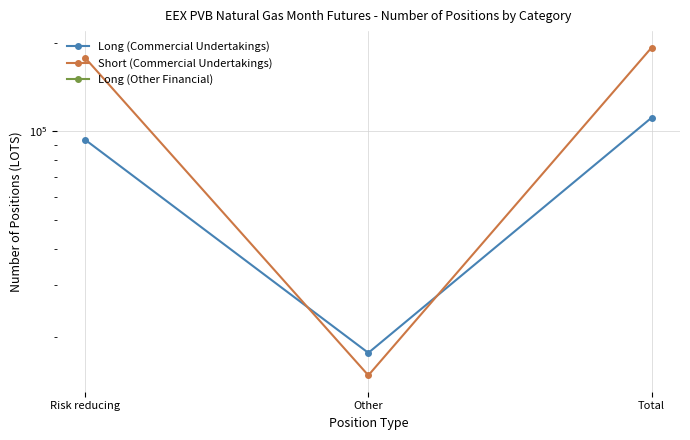

What are all the series names shown in the legend?

Long (Commercial Undertakings), Short (Commercial Undertakings), Long (Other Financial)